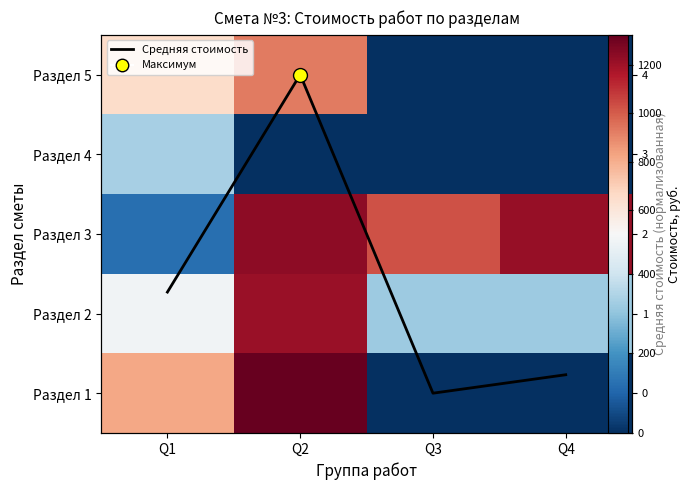

What is the difference between the maximum and minimum values in the Раздел 5 series?

932.0